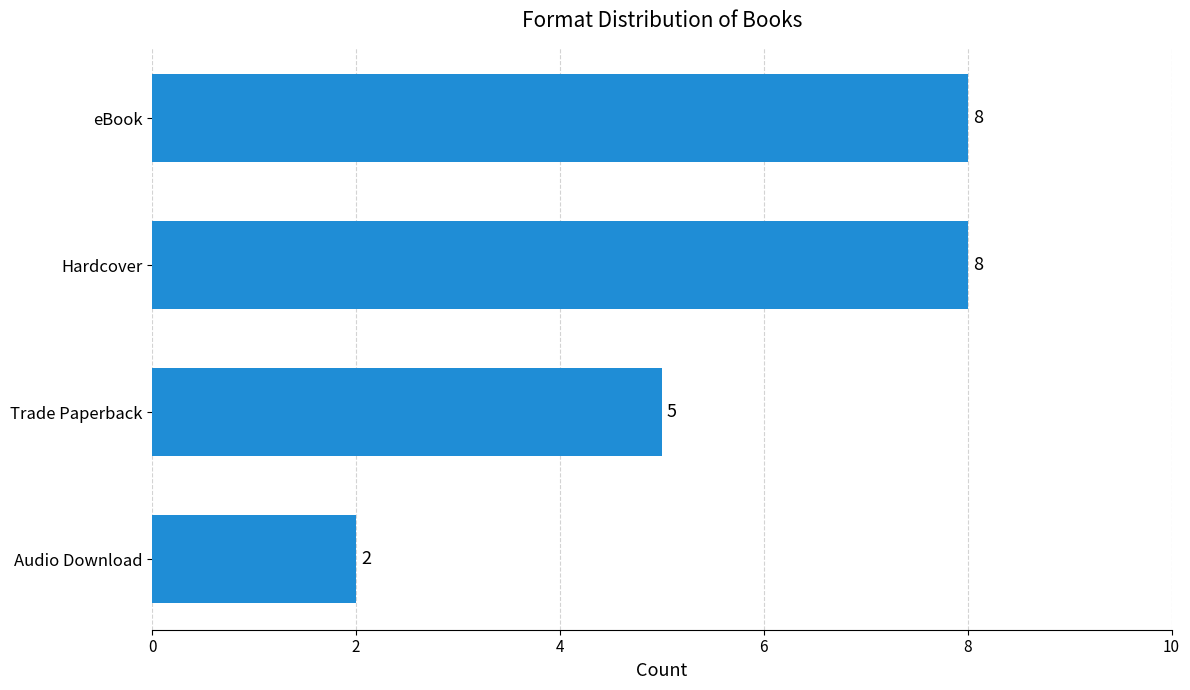

True or false: the data shows 4 at eBook.

False